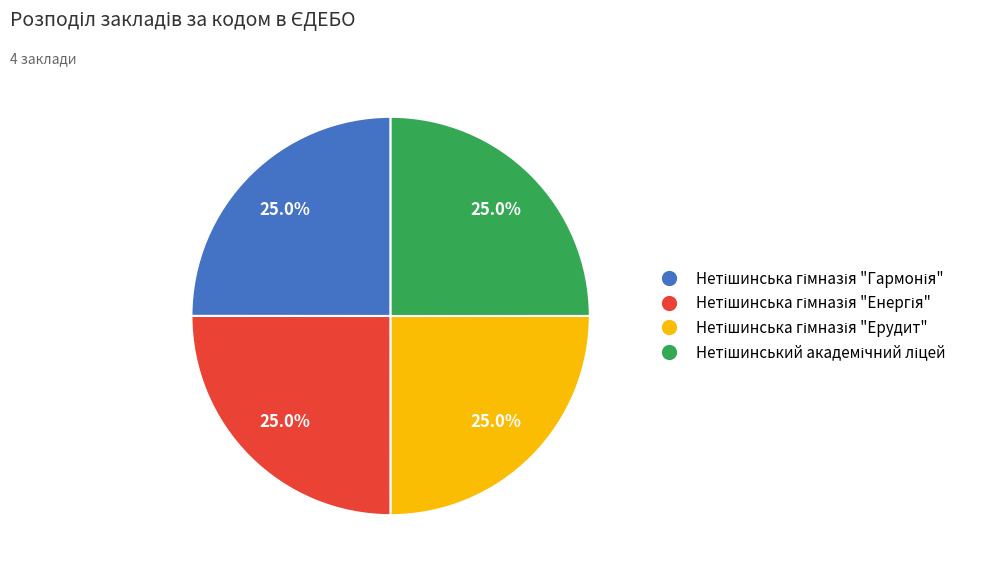

Does any single category account for the majority?

No